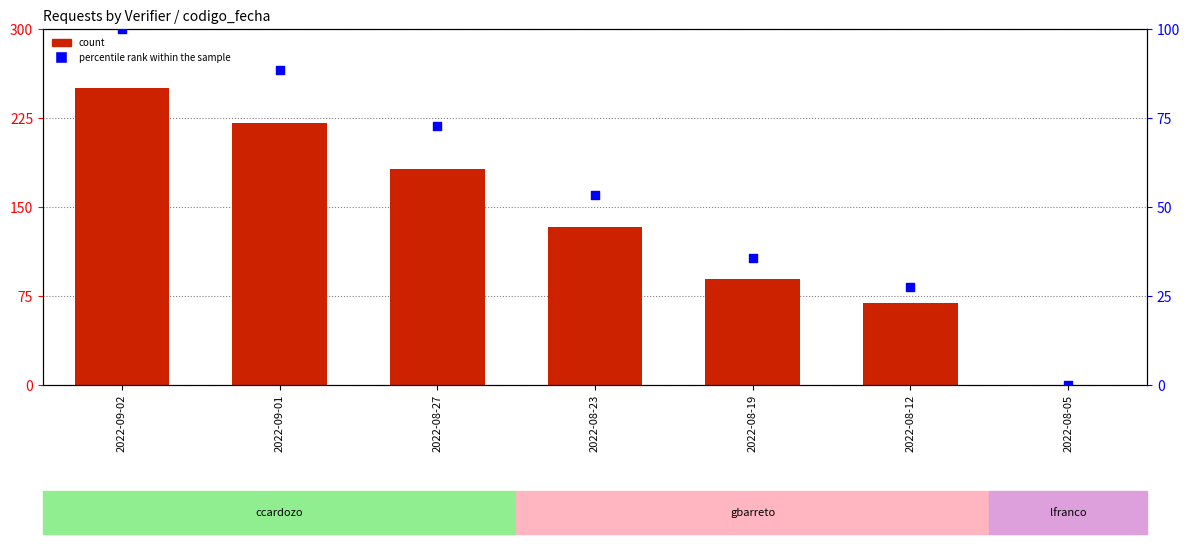

What are all the series names shown in the legend?

count, percentile rank within the sample